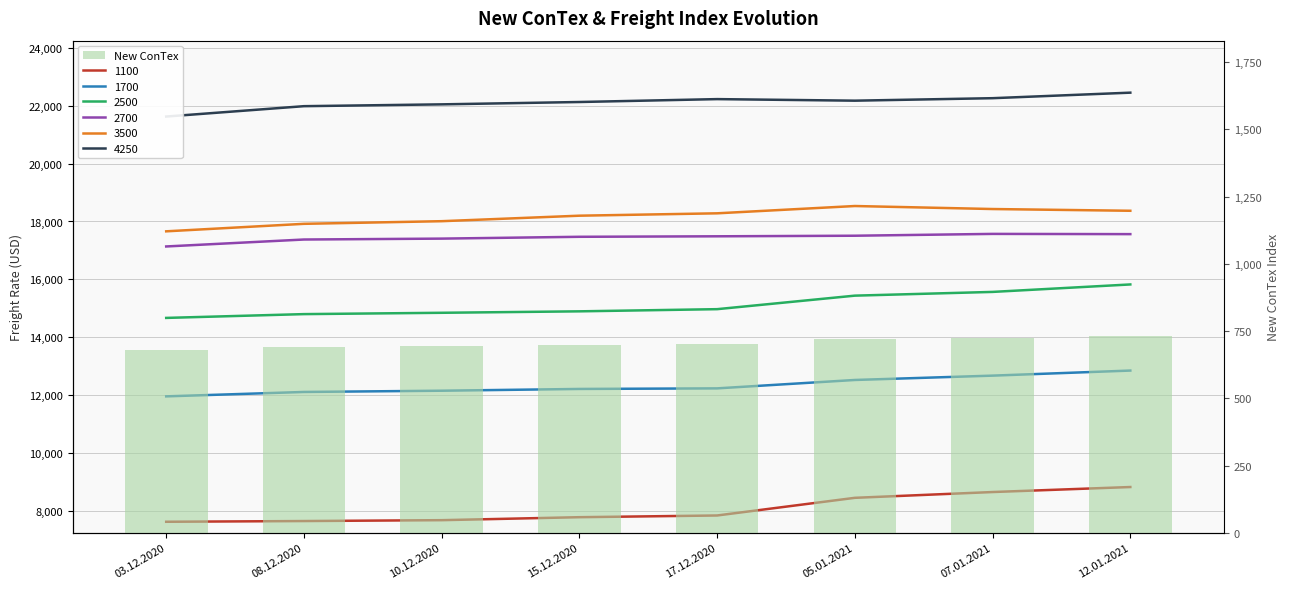

How many bars are there in total?

8